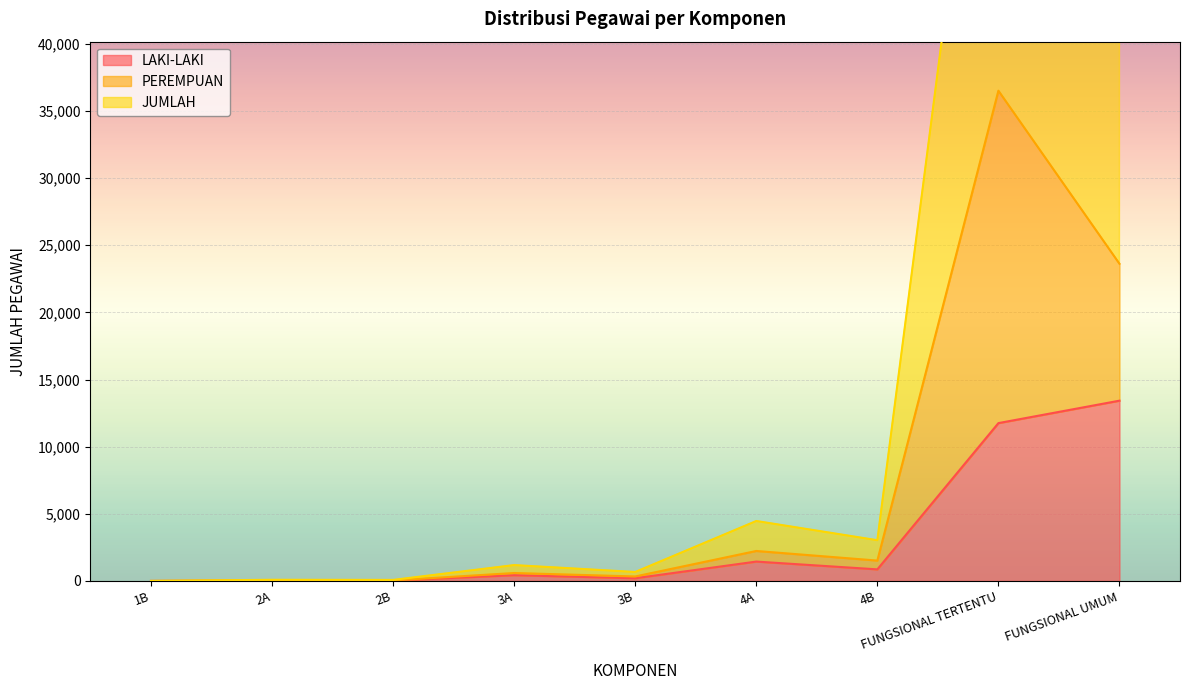

True or false: LAKI-LAKI has more than 1 interior local peaks.

True